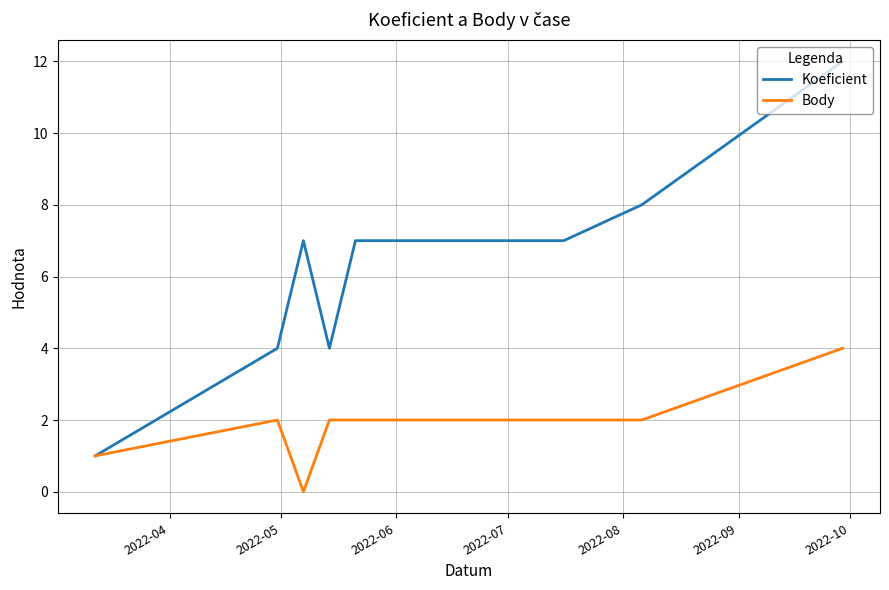

How many data points in Koeficient are above 7?

3